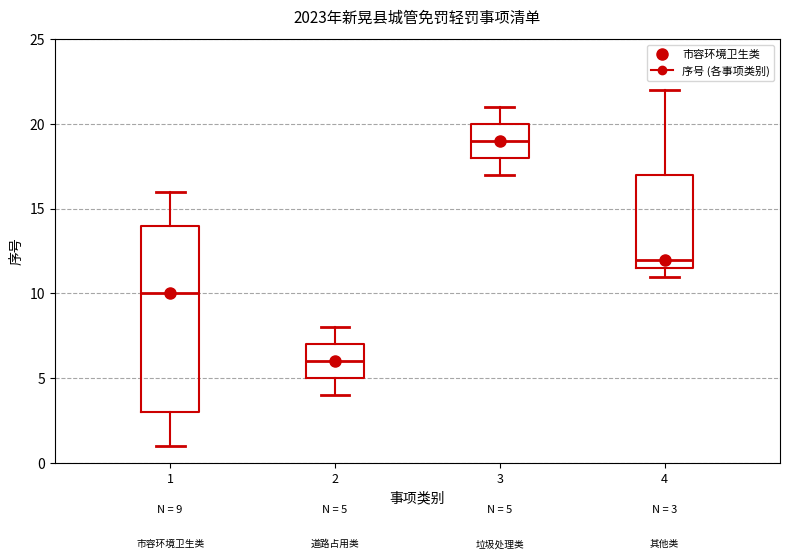

Which box has the lowest median line?

2